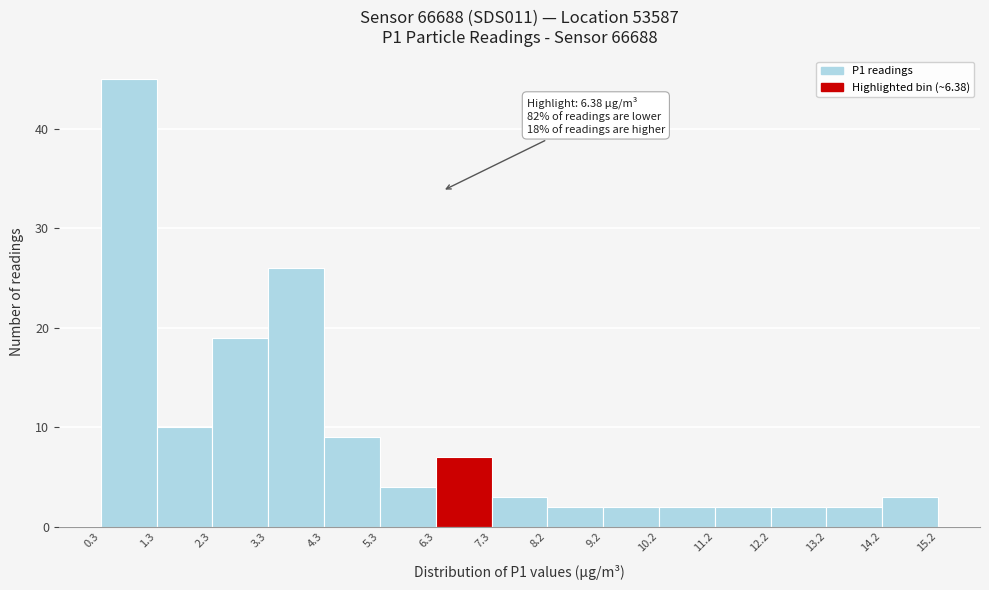

Which range on the x-axis has the tallest bar?

0.3 to 1.3